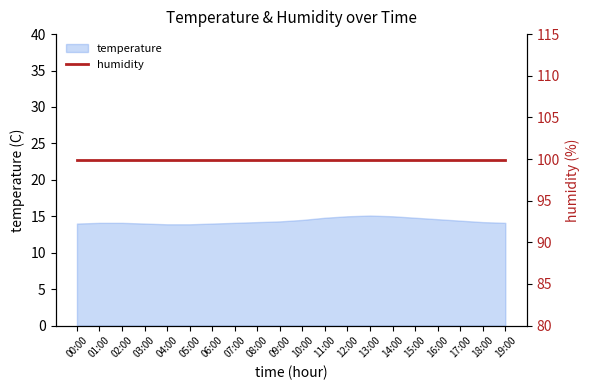

What is the difference between the maximum and minimum values?

1.2